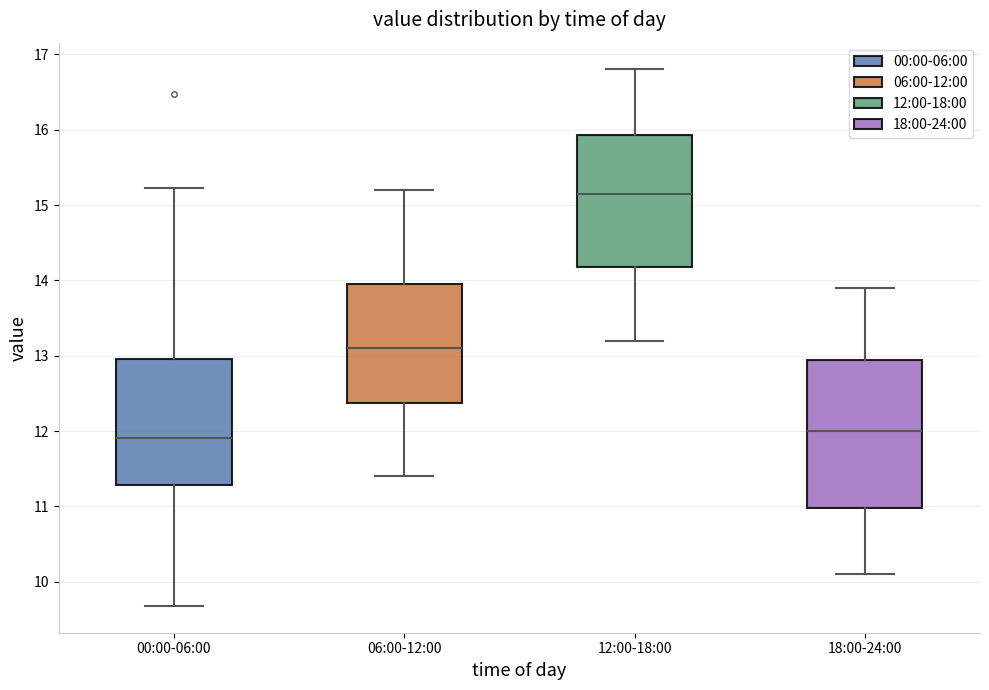

Where does the lower whisker of the box for 12:00-18:00 end on the y-axis? The values are not printed on the chart, so give them approximately, as read against the axis.

13.2